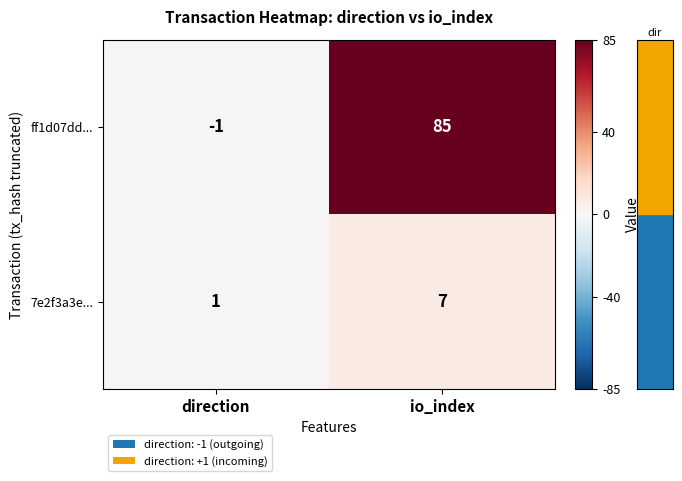

Which series has the largest total across all categories?

ff1d07dd...